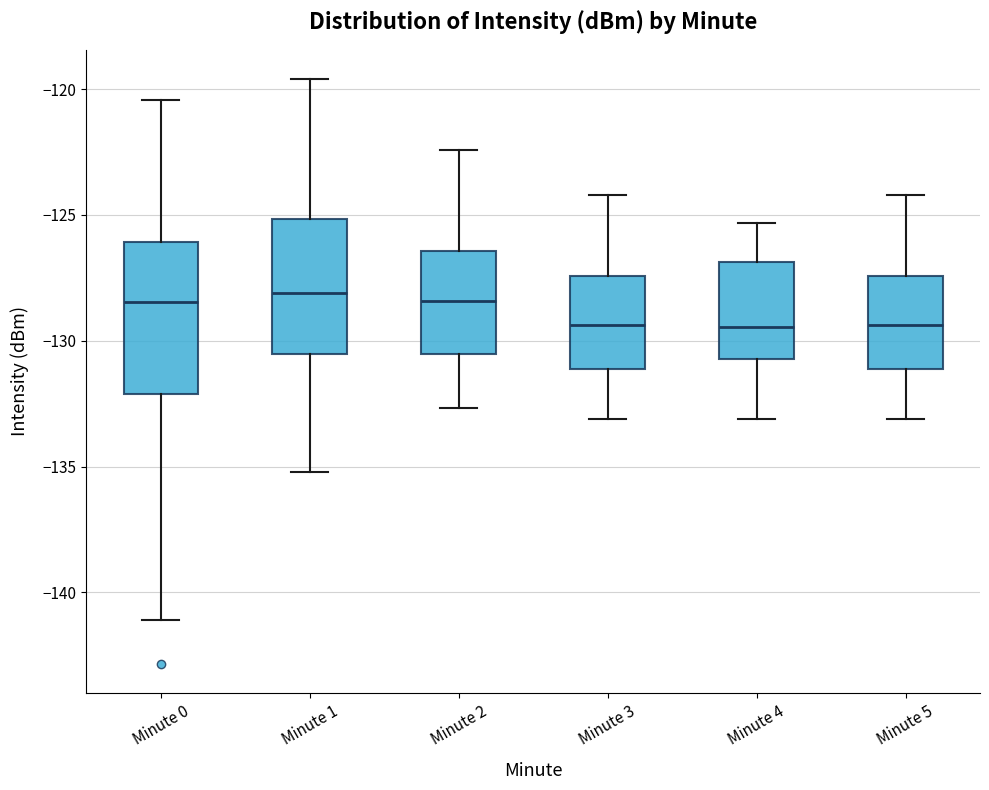

Where does the median line of the box for Minute 4 sit on the y-axis? The values are not printed on the chart, so give them approximately, as read against the axis.

-129.5